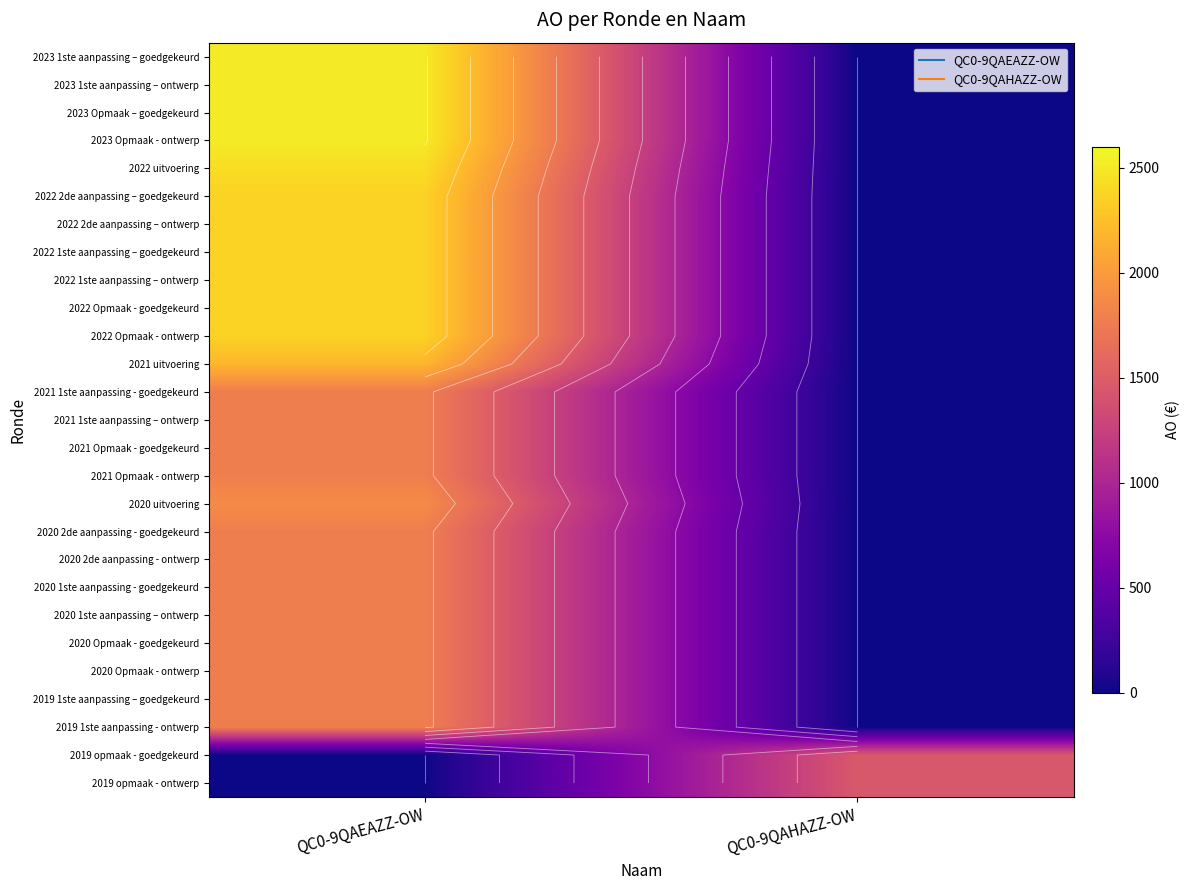

The value of 2023 1ste aanpassing – ontwerp at QC0-9QAHAZZ-OW is 0. True or false?

True